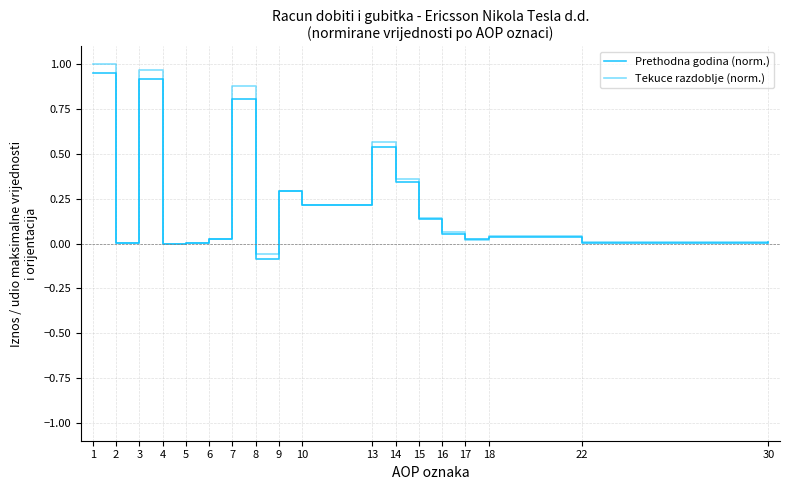

Reading left to right, list all the values displayed in this chart.

Prethodna godina (norm.): 1=0.9	2=0.0	3=0.9	4=0.0	5=0.0	6=0.0	7=0.8	8=-0.1	9=0.3	10=0.2	13=0.5	14=0.3	15=0.1	16=0.1	17=0.0	18=0.0	22=0.0	30=0.0
Tekuce razdoblje (norm.): 1=1.0	2=0.0	3=1.0	4=0.0	5=0.0	6=0.0	7=0.9	8=-0.1	9=0.3	10=0.2	13=0.6	14=0.4	15=0.1	16=0.1	17=0.0	18=0.0	22=0.0	30=0.0